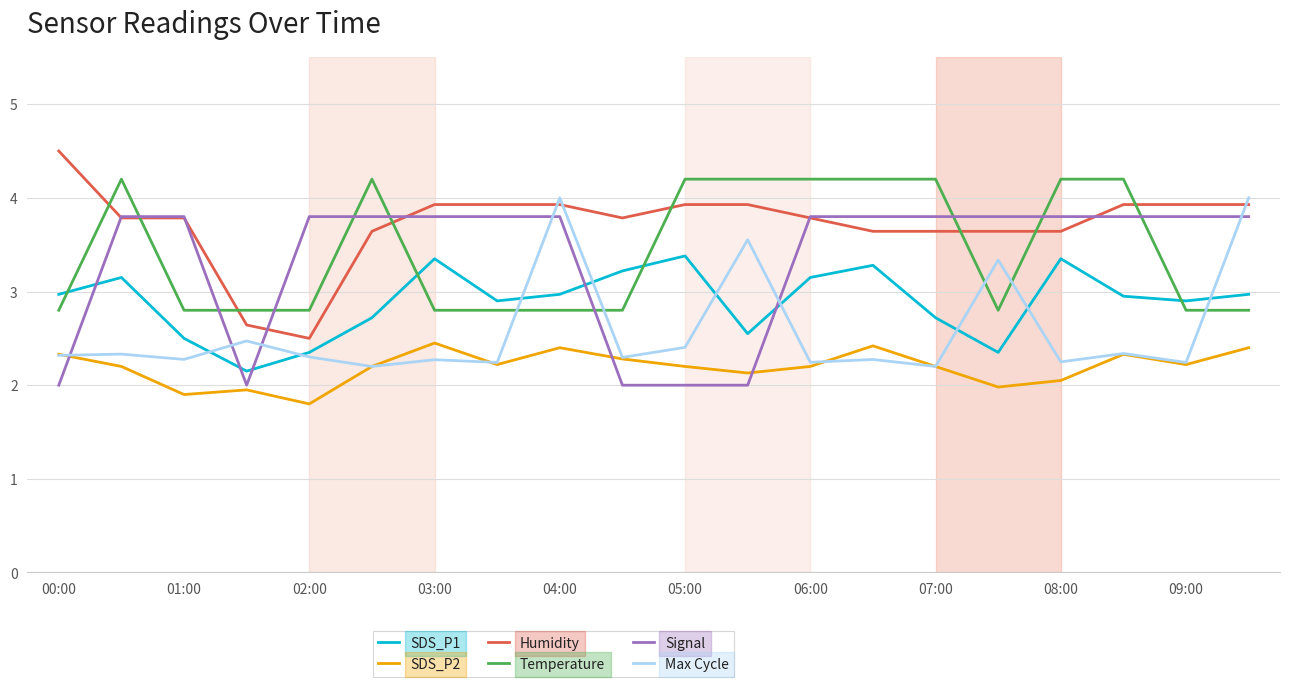

What is the maximum value for Signal?

3.8